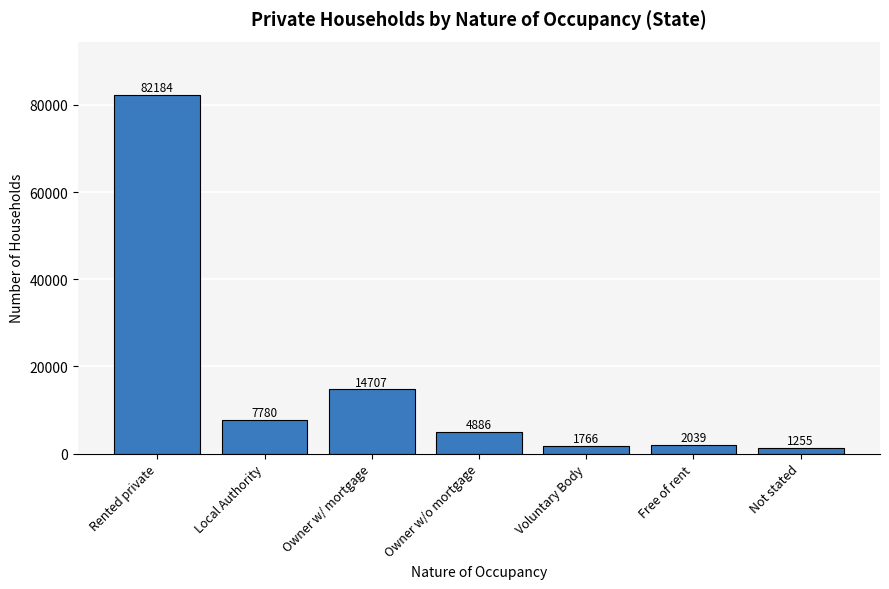

The value at Owner w/ mortgage is 9668. True or false?

False